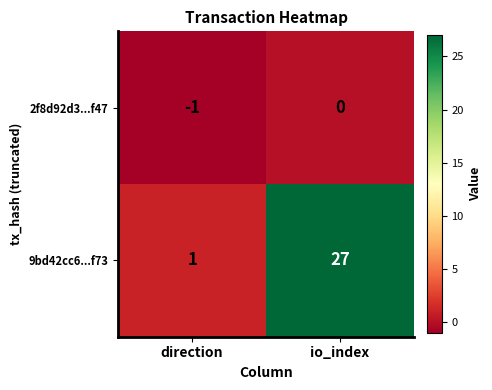

Which label corresponds to the smallest value in the chart?

direction